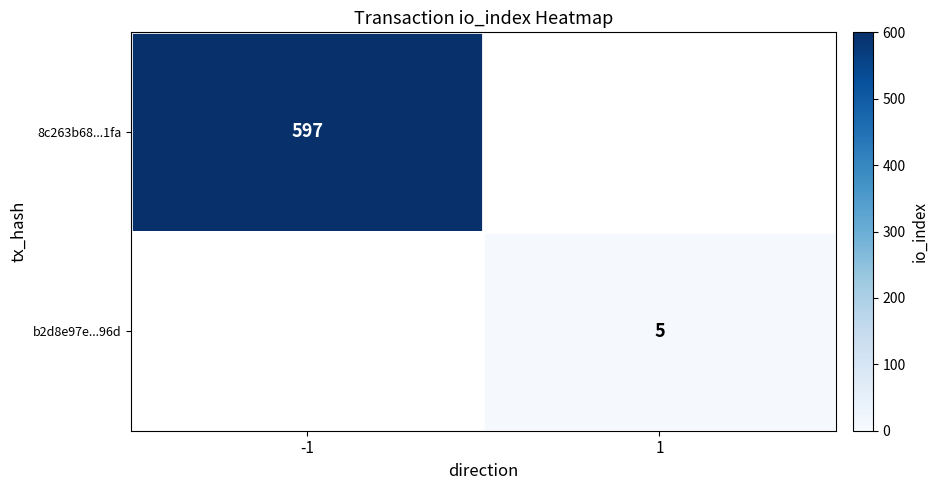

True or false: 8c263b68...1fa has a value of 969 at -1.

False